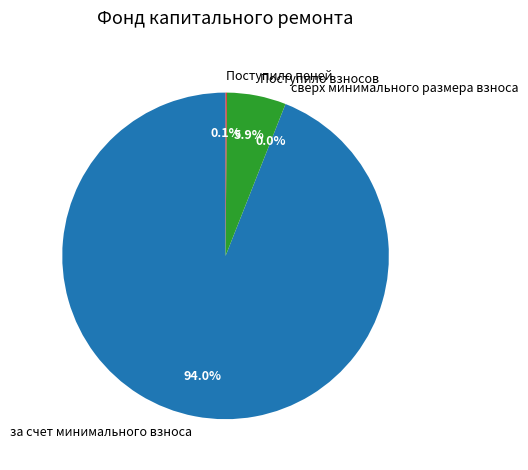

Combined, do за счет минимального взноса and Поступило взносов account for over 50%?

Yes